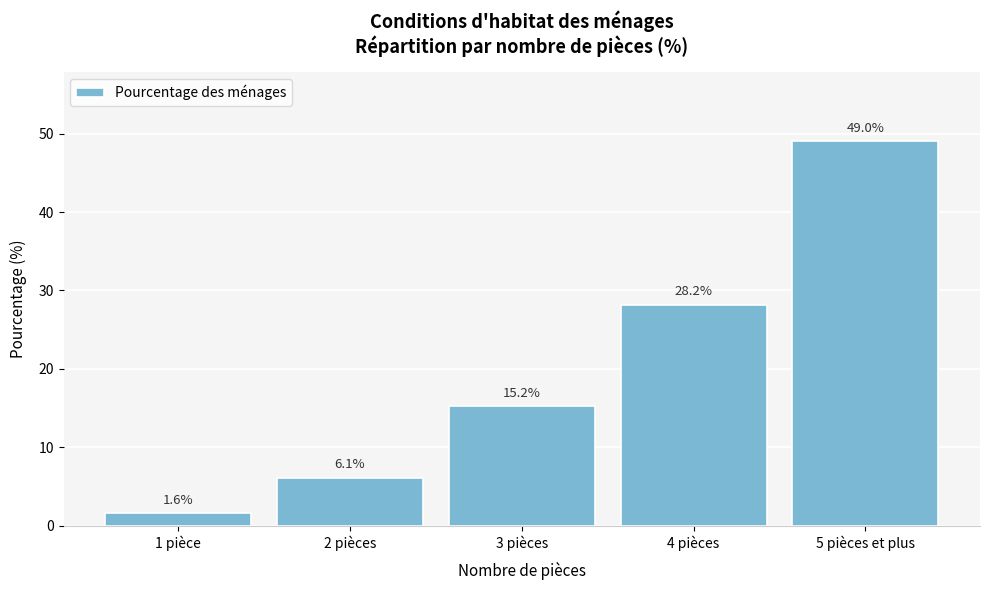

Reading left to right, what are all the values shown in this chart?

1 pièce=1.6	2 pièces=6.1	3 pièces=15.2	4 pièces=28.2	5 pièces et plus=49.0